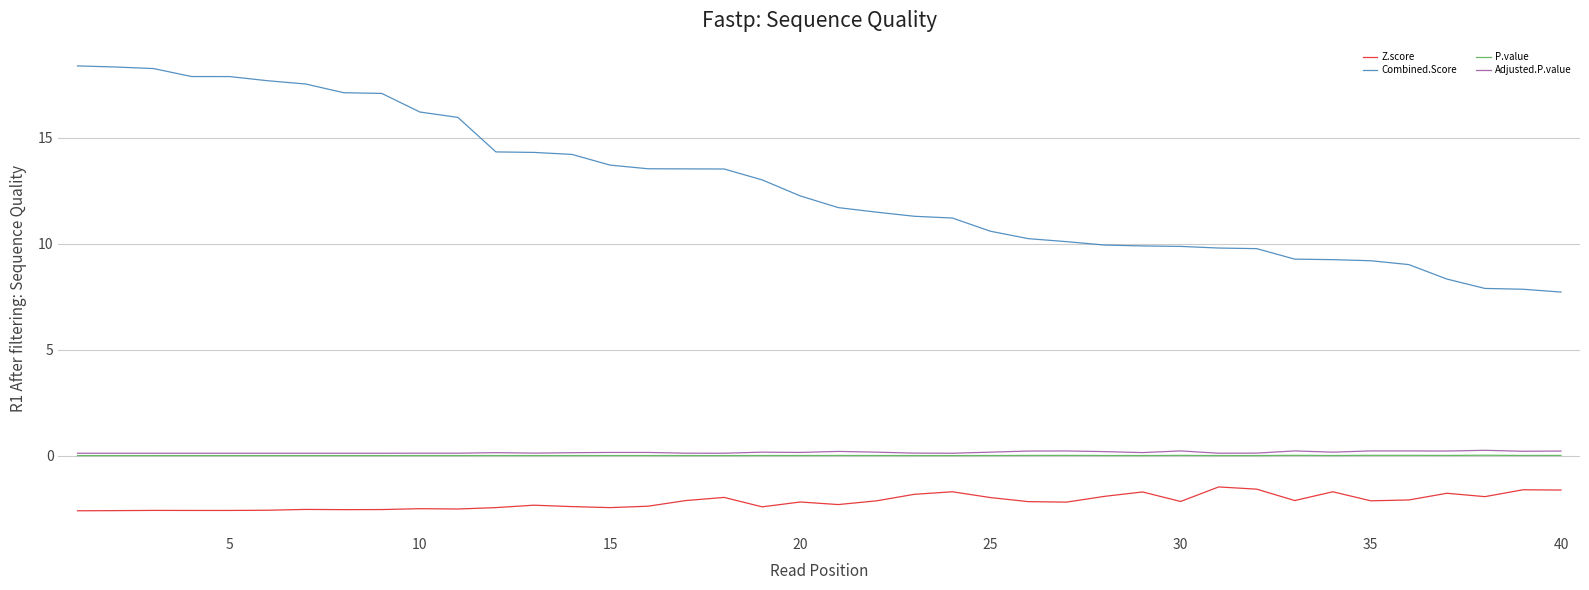

What is the sum of all Combined.Score values?

509.4